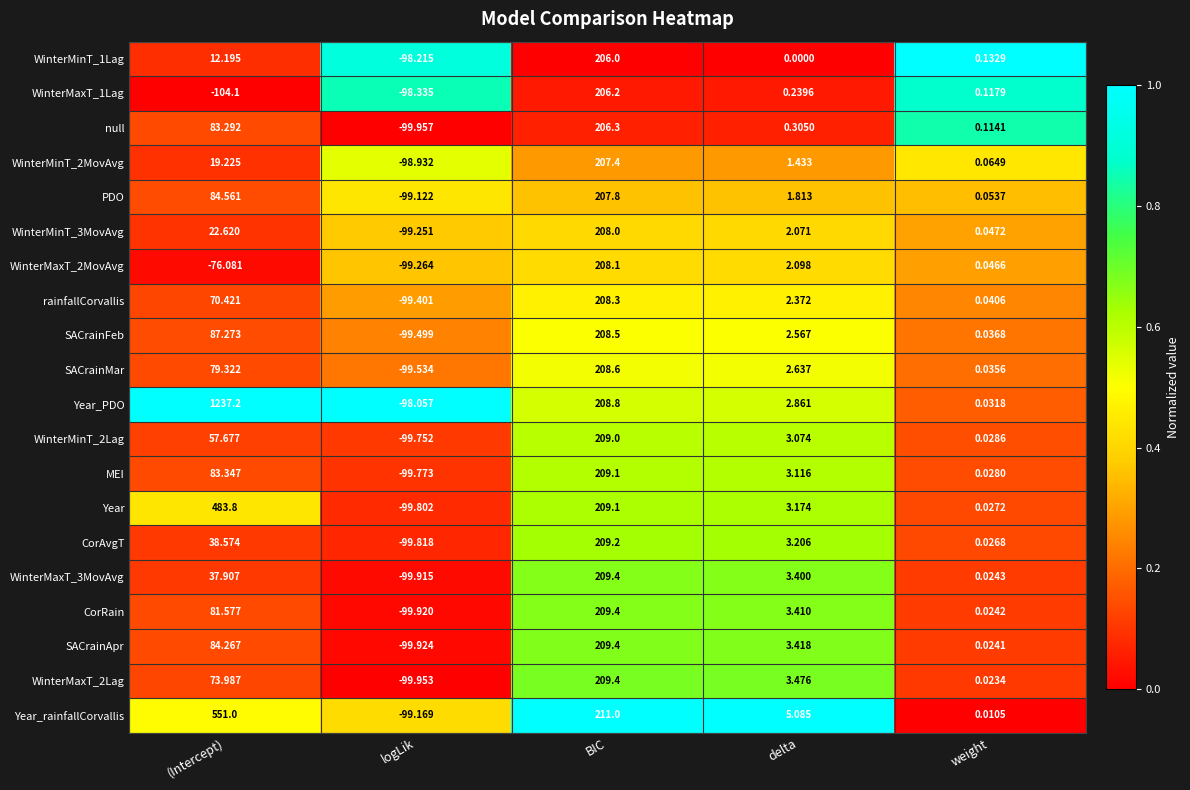

Rank the series at logLik from highest to lowest value.

Year_PDO, WinterMinT_1Lag, WinterMaxT_1Lag, WinterMinT_2MovAvg, PDO, Year_rainfallCorvallis, WinterMinT_3MovAvg, WinterMaxT_2MovAvg, rainfallCorvallis, SACrainFeb, SACrainMar, WinterMinT_2Lag, MEI, Year, CorAvgT, WinterMaxT_3MovAvg, CorRain, SACrainApr, WinterMaxT_2Lag, null